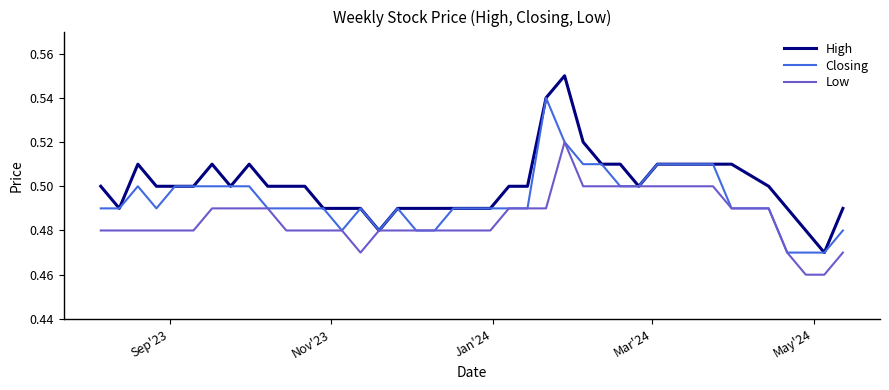

Which series has the largest total across all categories?

High